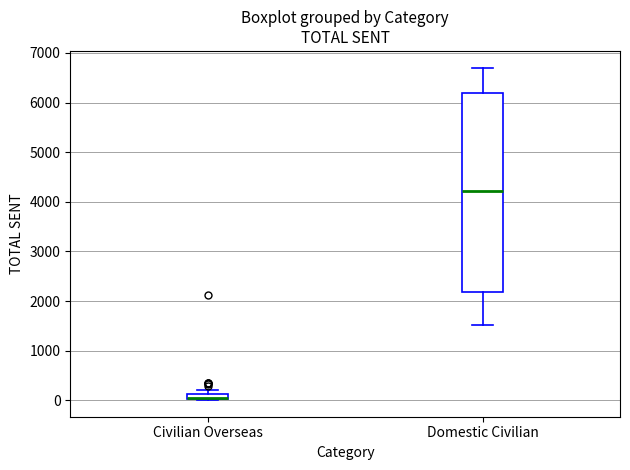

Which box is the tallest, from its lower edge to its upper edge?

Domestic Civilian